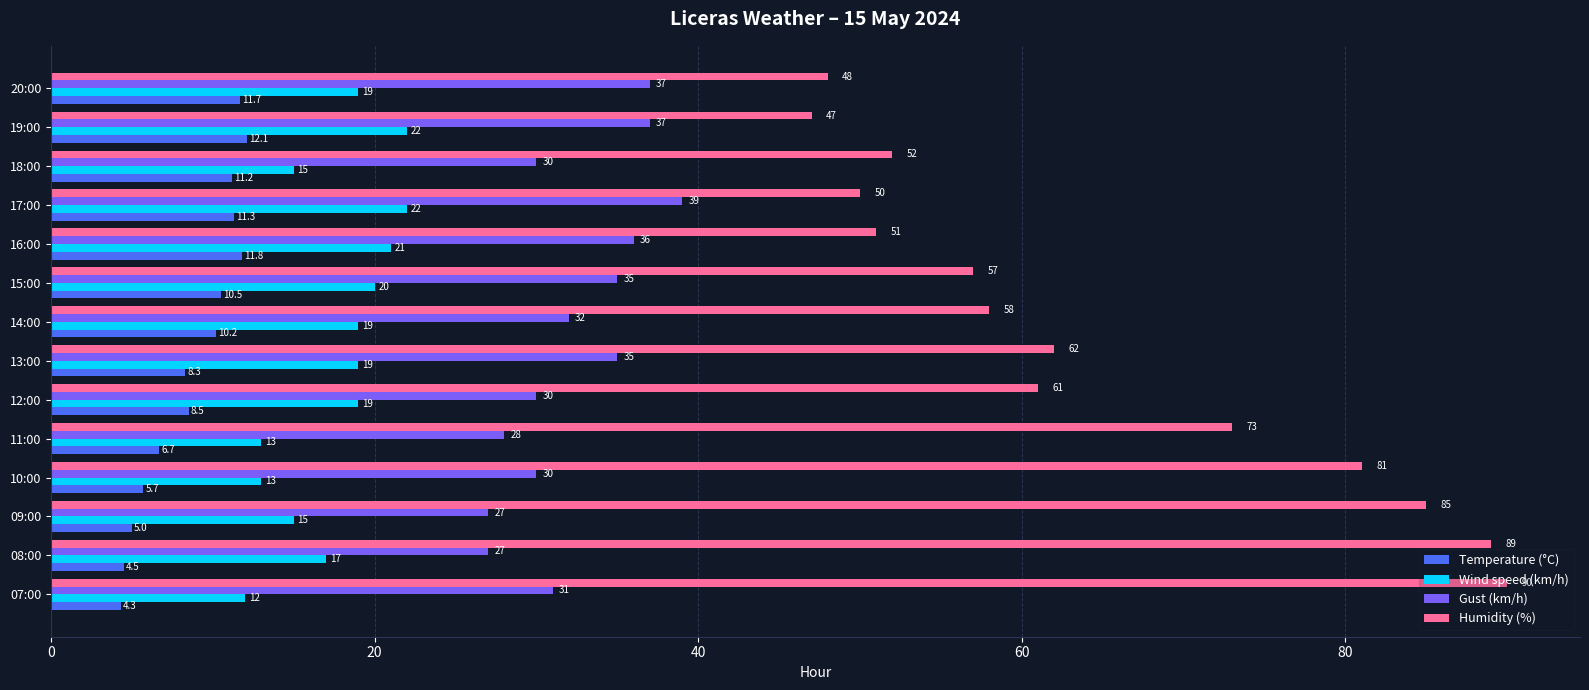

At how many categories does at least one series exceed 17?

14